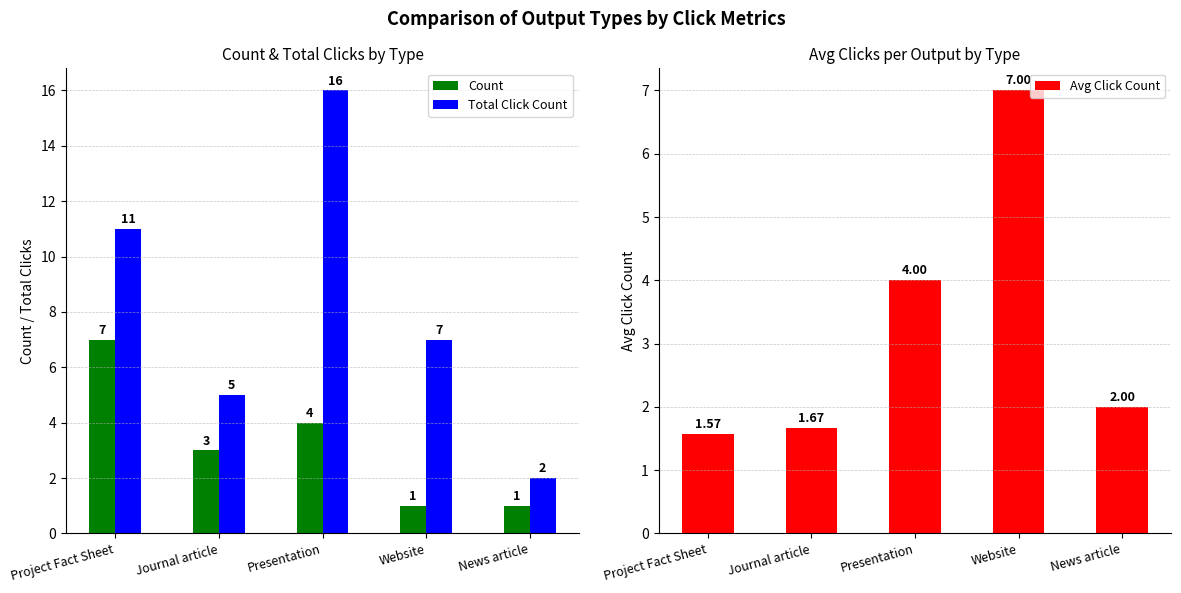

Is the value of Total Click Count at News article greater than the value of Count at Project Fact Sheet?

No